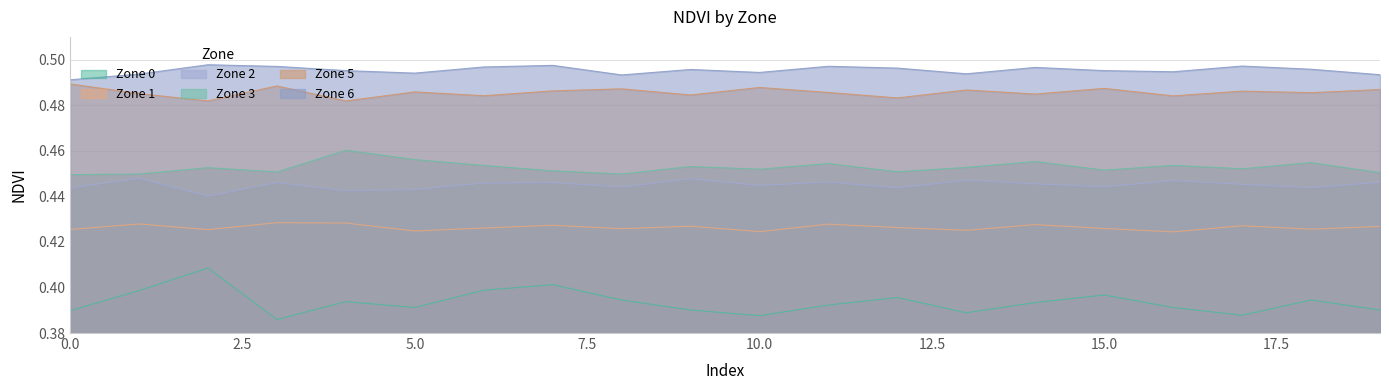

What is the maximum value shown in the chart?

0.5